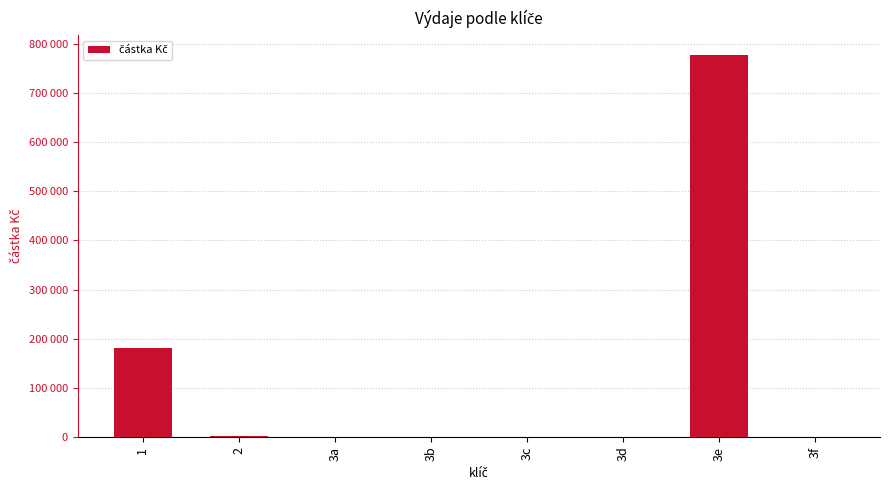

The chart shows a value of 0 at 3c. True or false?

True